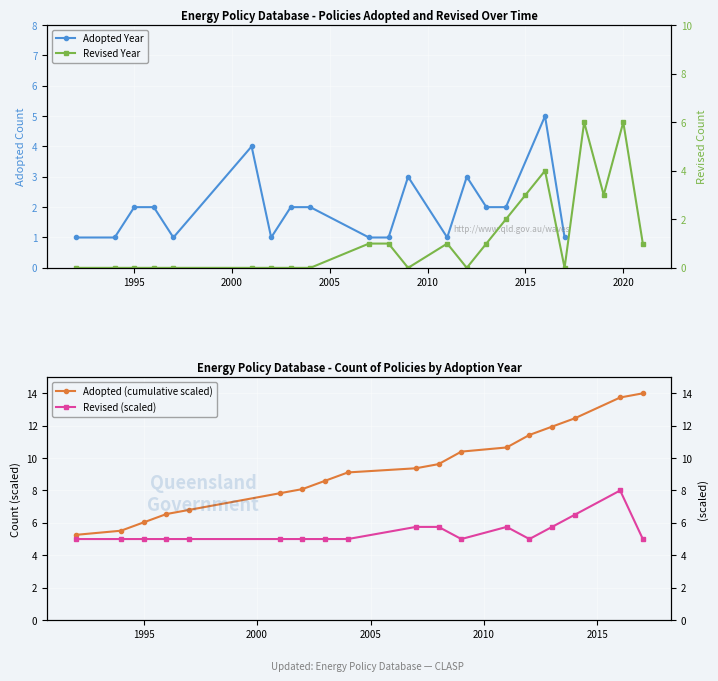

The value at 2014 is 12.5. True or false?

True